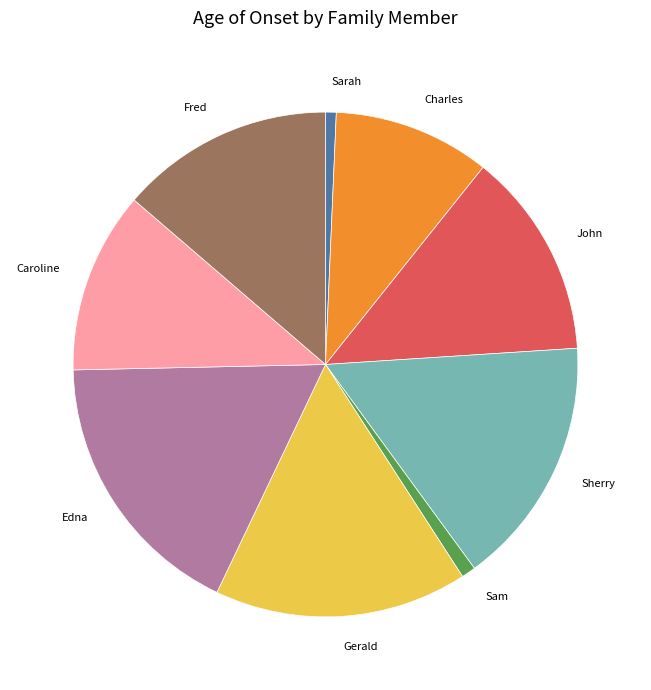

The Charles slice represents 10% of the pie. True or false?

True